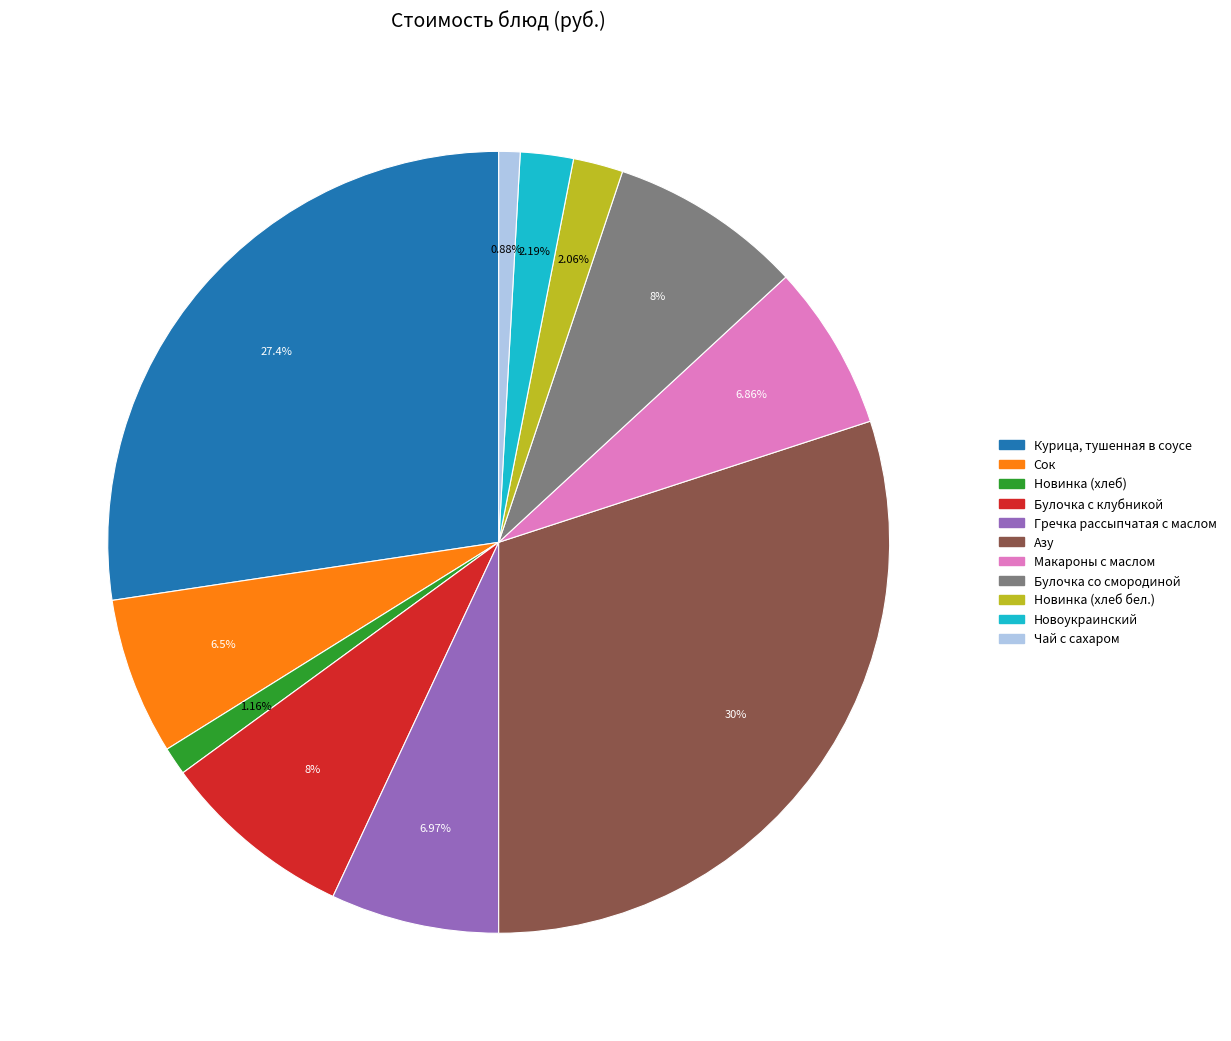

The Гречка рассыпчатая с маслом slice represents 7% of the pie. True or false?

True